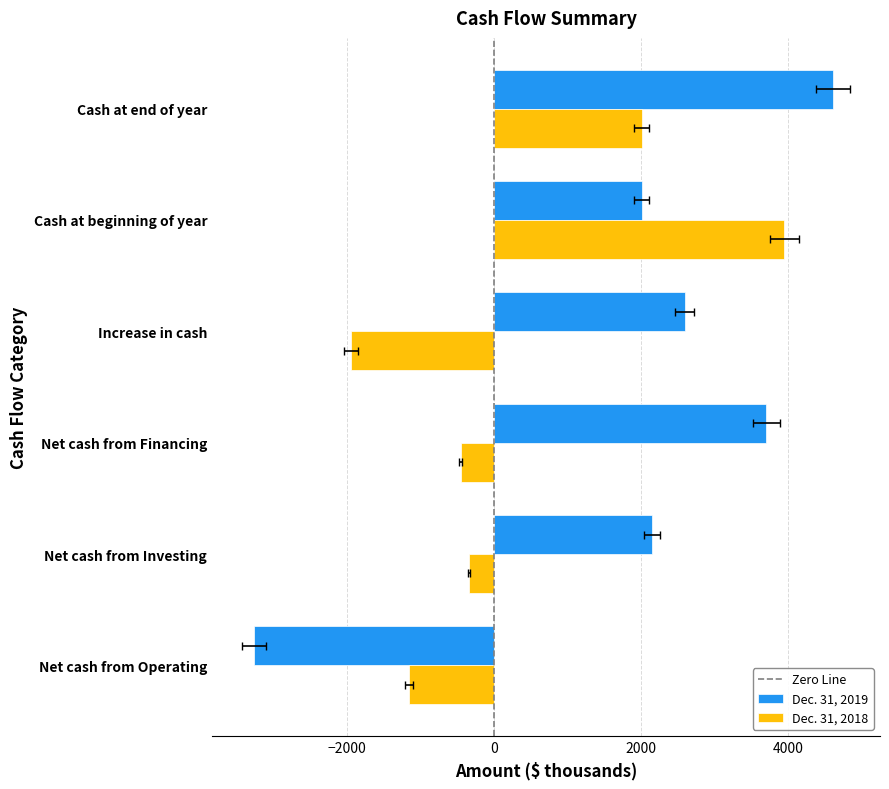

What is the value of the Dec. 31, 2018 bar at the 2nd from the left?

-335